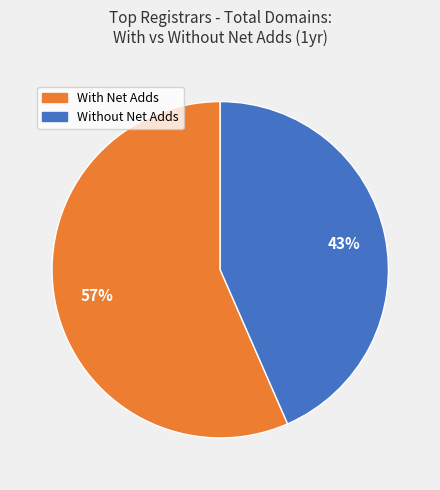

Is there a majority slice in this chart?

Yes